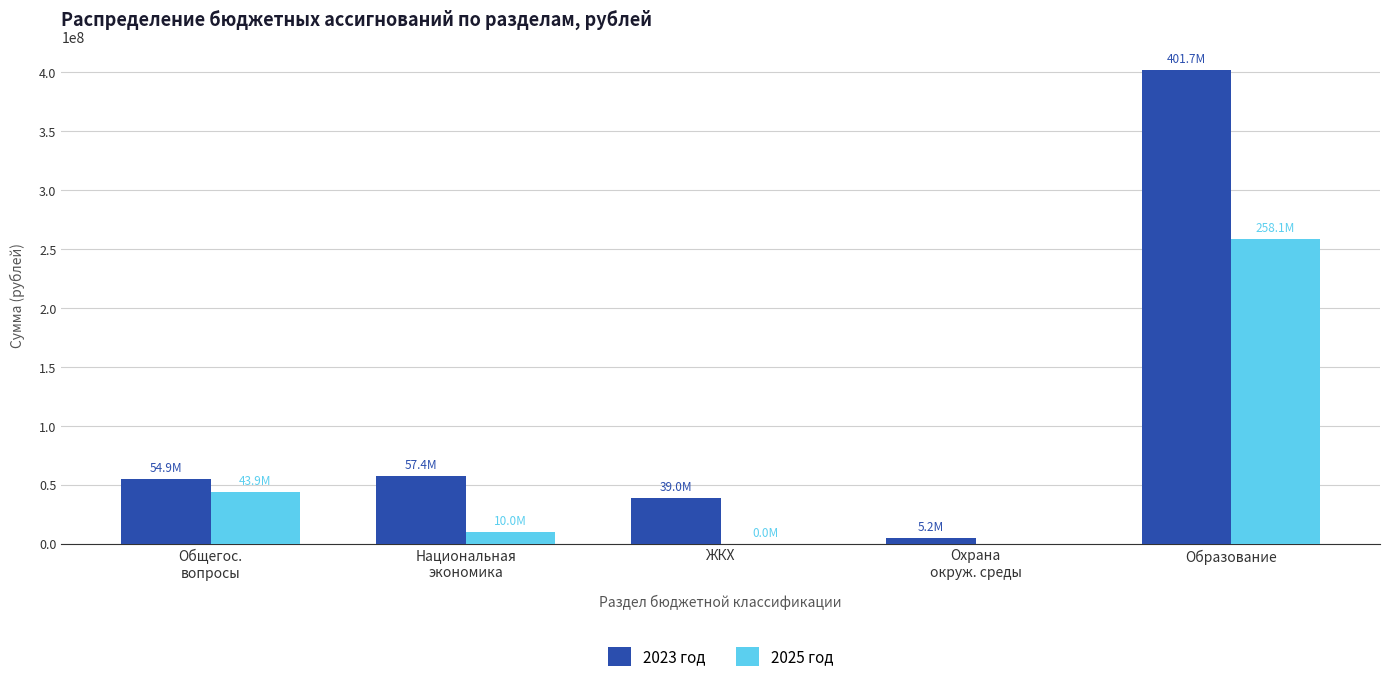

What are all the series names shown in the legend?

2023 год, 2025 год